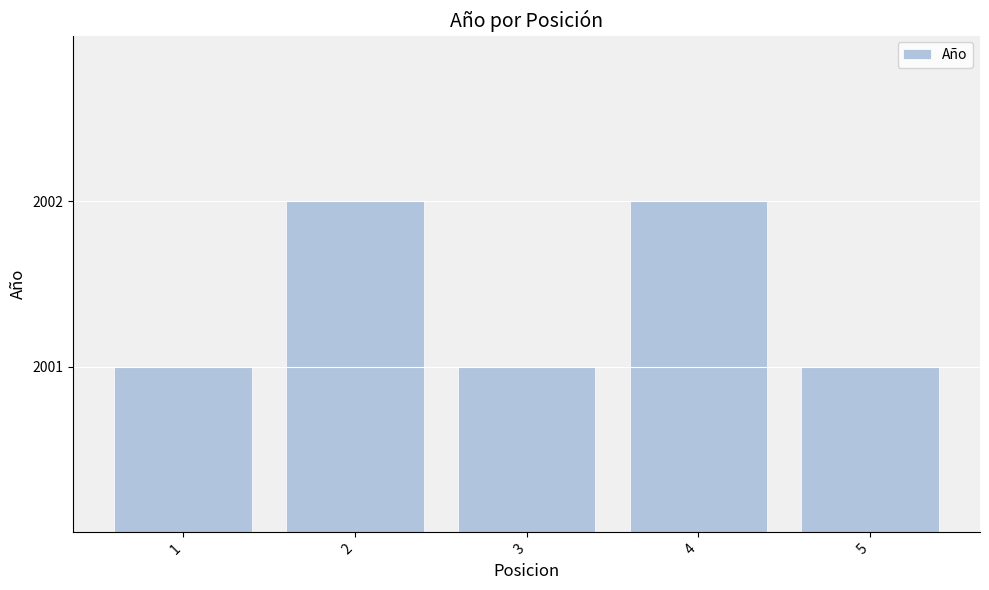

Reading right to left, list all the values displayed in this chart.

5=2001	4=2002	3=2001	2=2002	1=2001